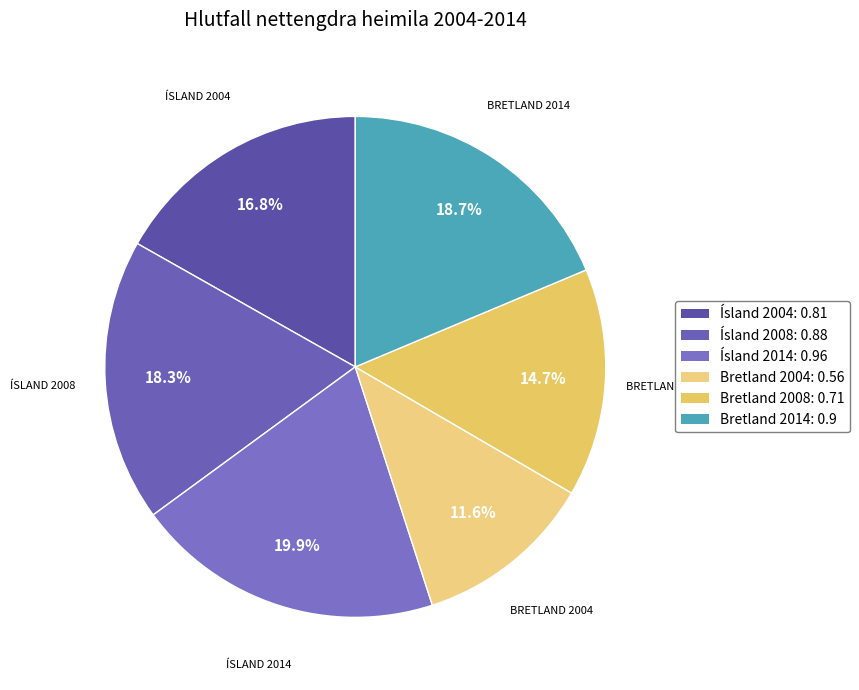

How many slices are in this pie chart?

6